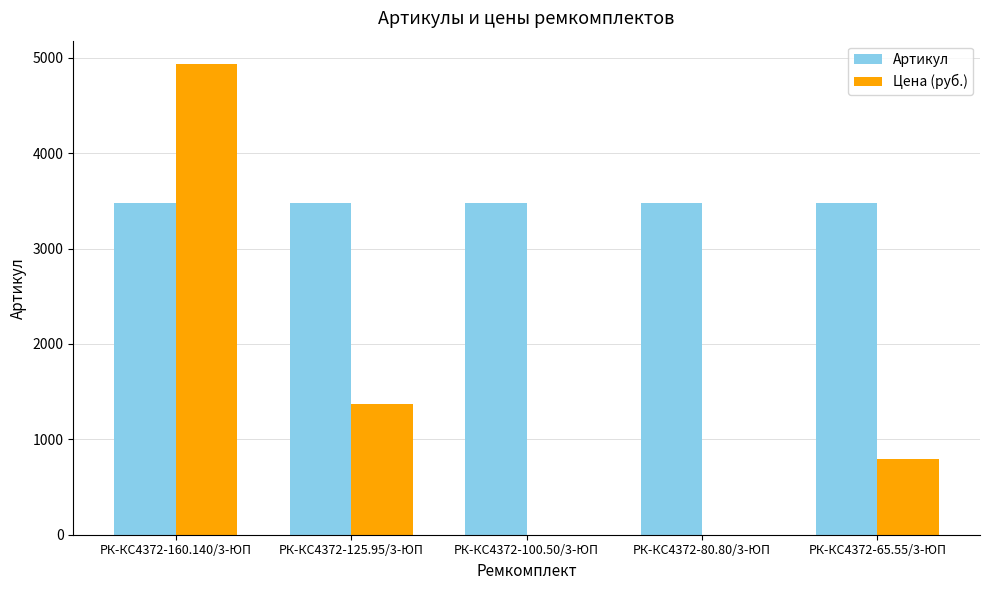

What is the sum of all Цена (руб.) values?

7093.4